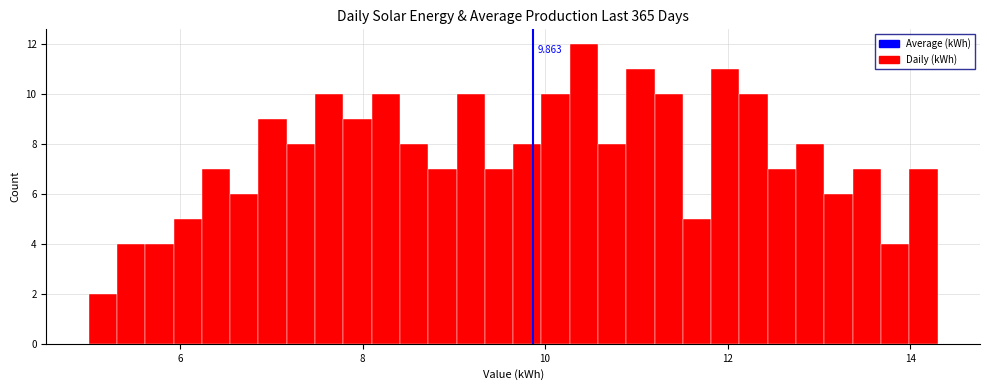

Read against the x-axis, roughly where is the centre of the tallest bar?

10.4